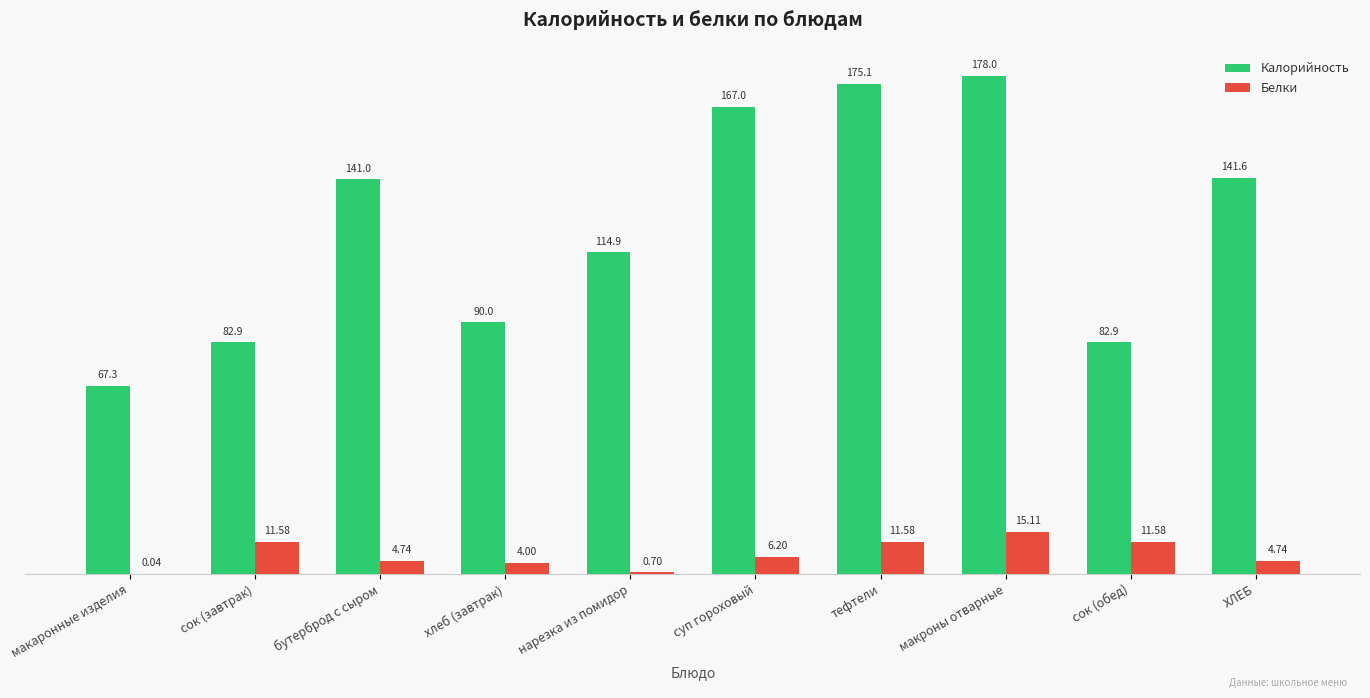

Where does the Белки series first go above 6?

сок (завтрак)